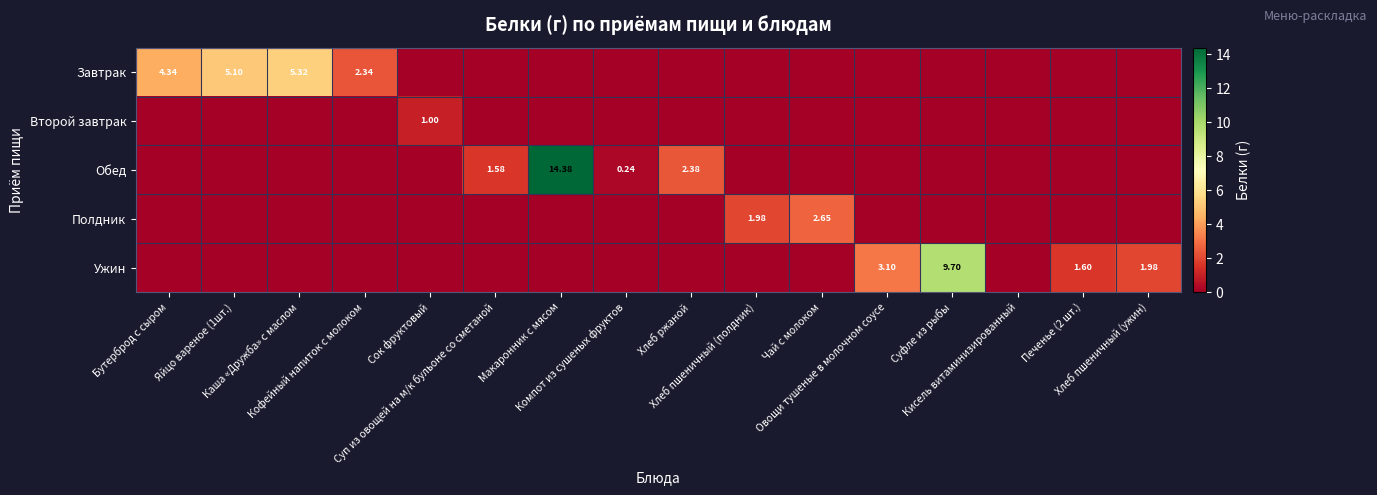

Which series has the largest range (max minus min)?

Обед